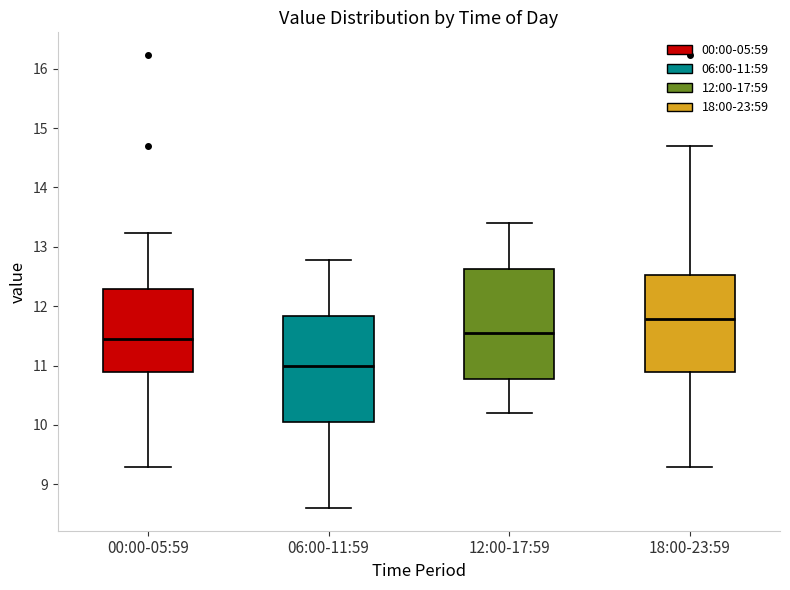

Reading left to right, transcribe this box plot: for each box, give where its median line is, the range the box spans, and where its two whiskers end, as read against the y-axis. The values are not printed on the chart, so give them approximately, as read against the axis.

00:00-05:59: median 11.5, box 10.9 to 12.3, whiskers 9.3 to 13.2
06:00-11:59: median 11.0, box 10.0 to 11.8, whiskers 8.6 to 12.8
12:00-17:59: median 11.6, box 10.8 to 12.6, whiskers 10.2 to 13.4
18:00-23:59: median 11.8, box 10.9 to 12.5, whiskers 9.3 to 14.7